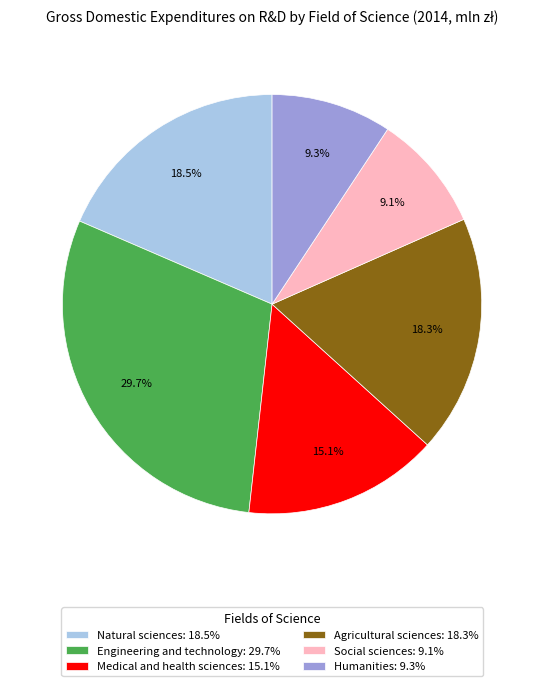

Between Natural sciences and Social sciences, which is larger?

Natural sciences